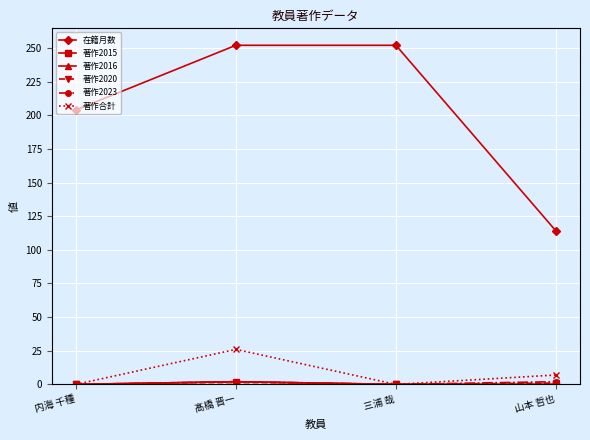

True or false: 著作2020 and 著作2015 cross at least once.

False